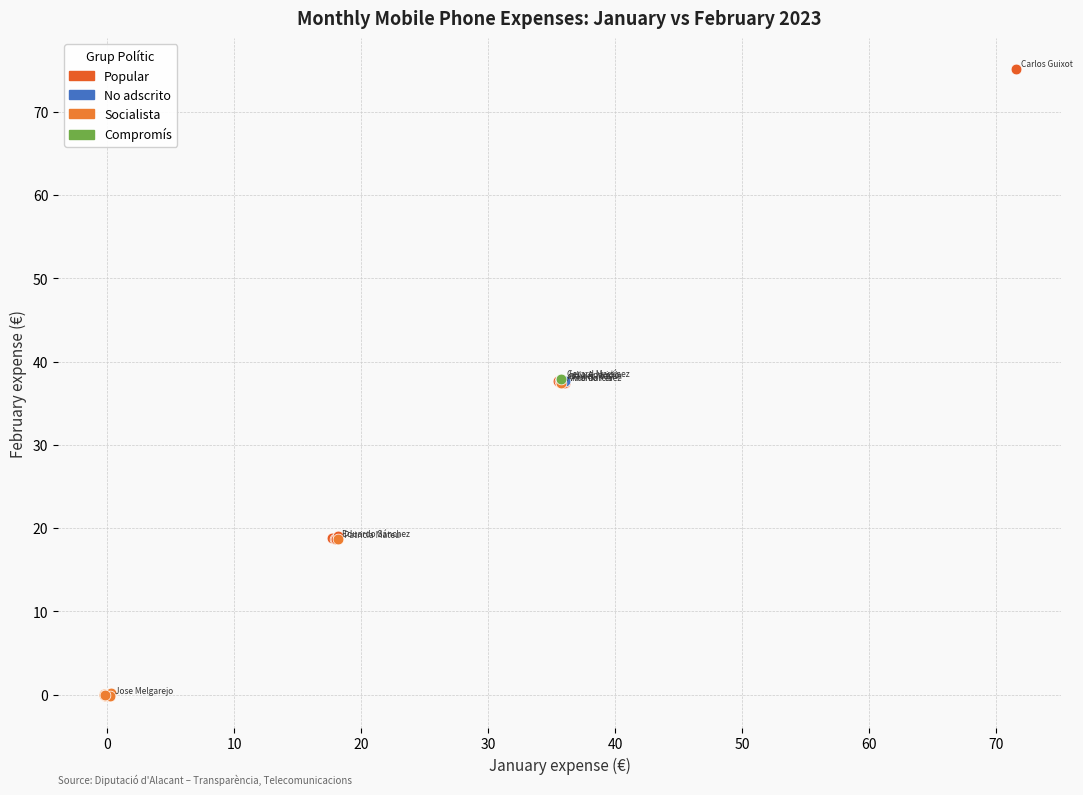

Which series contains the lowest Y value?

Socialista